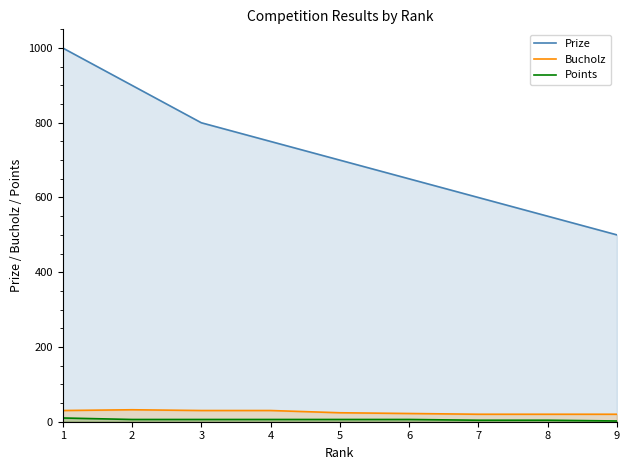

True or false: Points has more than 0 points higher than both neighbors.

False